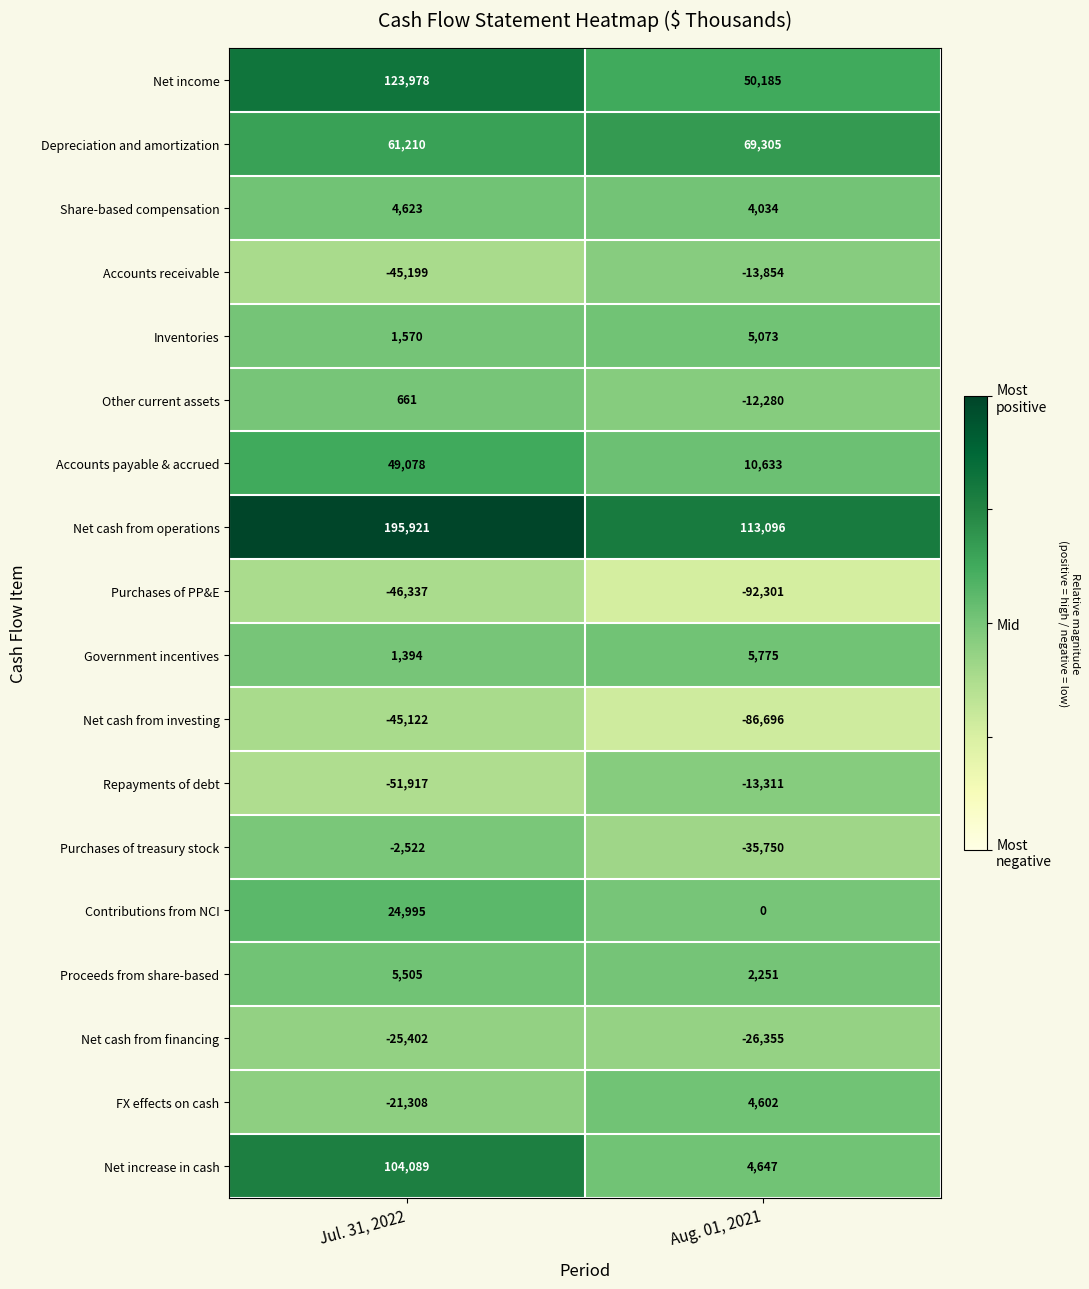

Which series has the largest range (max minus min)?

Net increase in cash